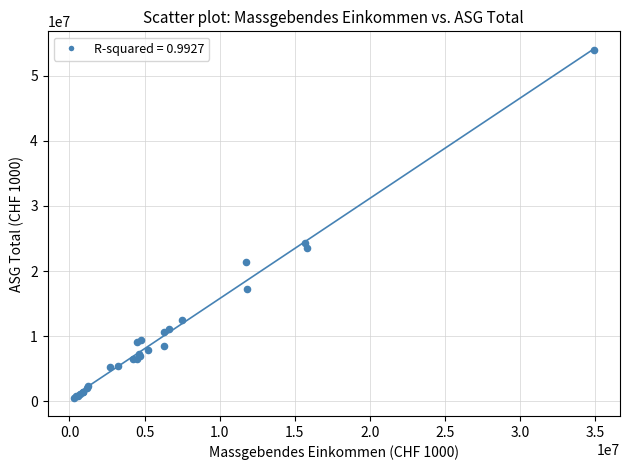

What Y value in the scatter plot is closest to 27211936?

24239425.5